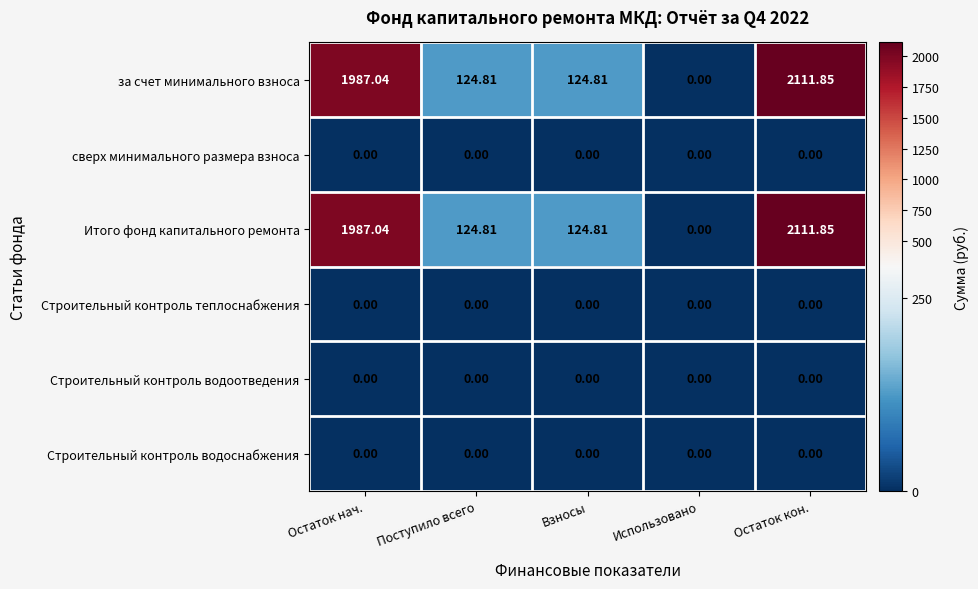

At which category is the sum across all series the highest?

Остаток кон.